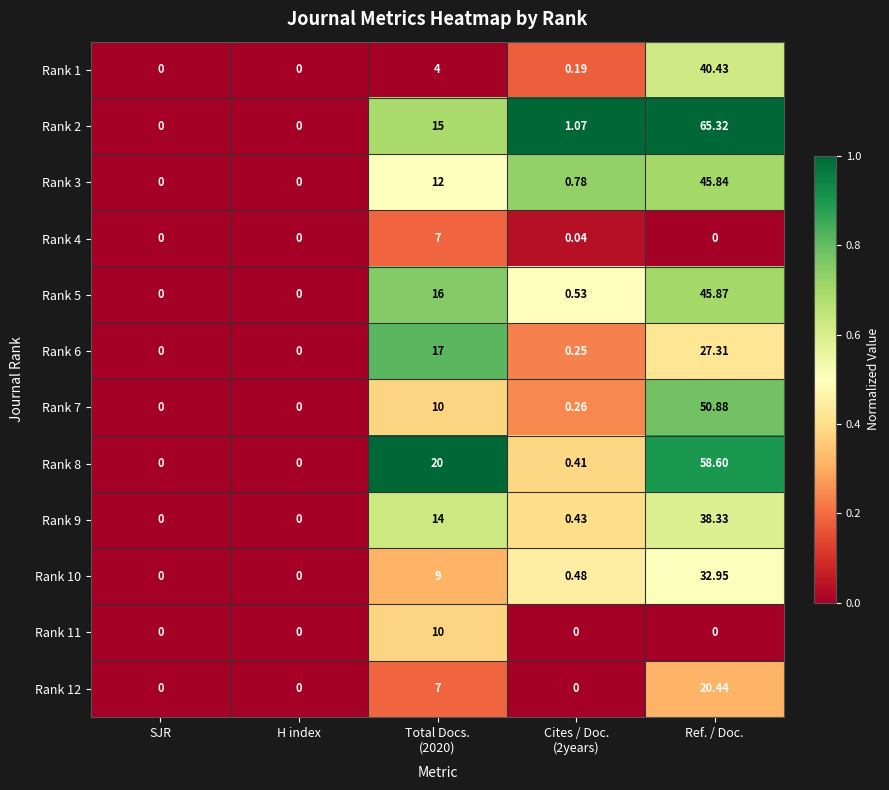

At which category is the sum across all series the highest?

Ref. / Doc.